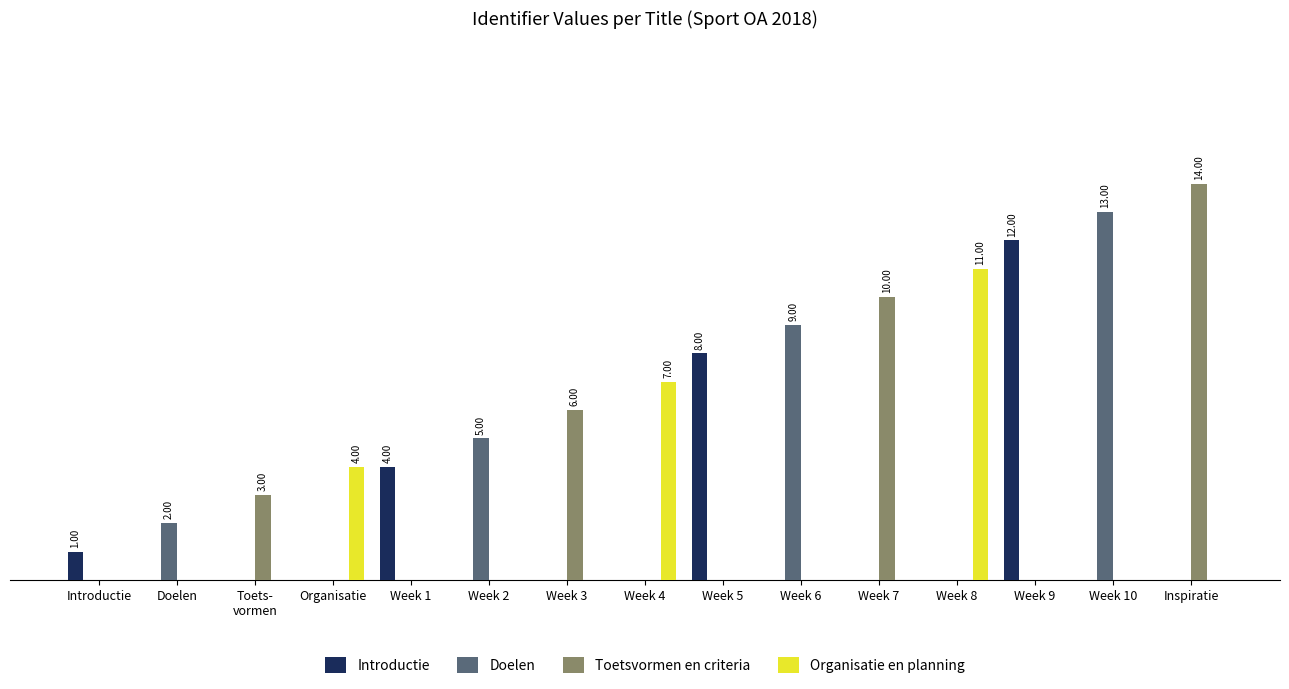

What are all the series names shown in the legend?

Introductie, Doelen, Toetsvormen en criteria, Organisatie en planning